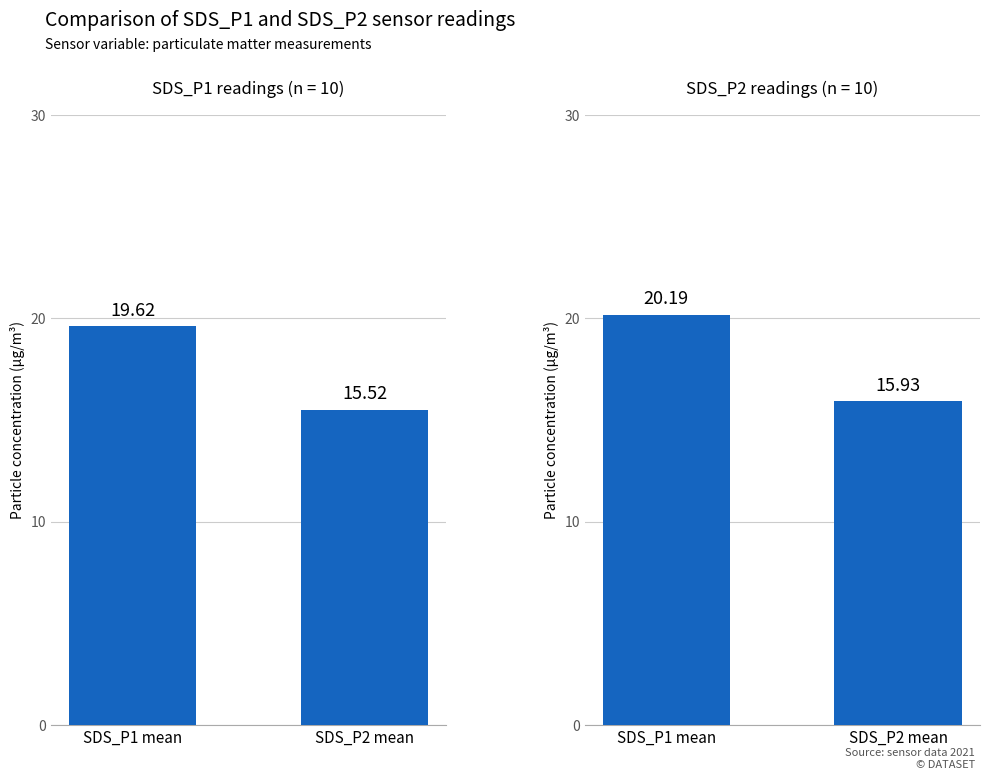

What is the label of the 2nd bar from the left?

SDS_P2 mean